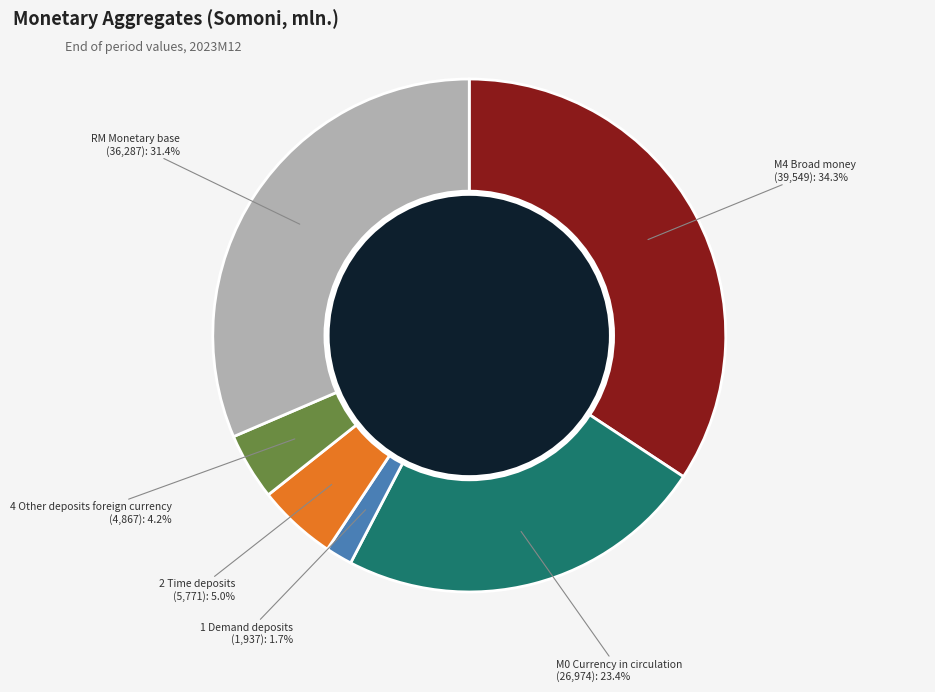

Does any single category account for the majority?

No